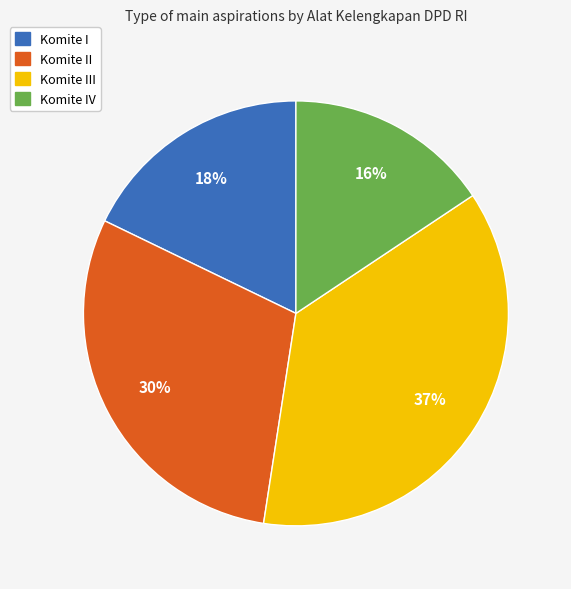

To the nearest percent, what is the average slice percentage?

25%